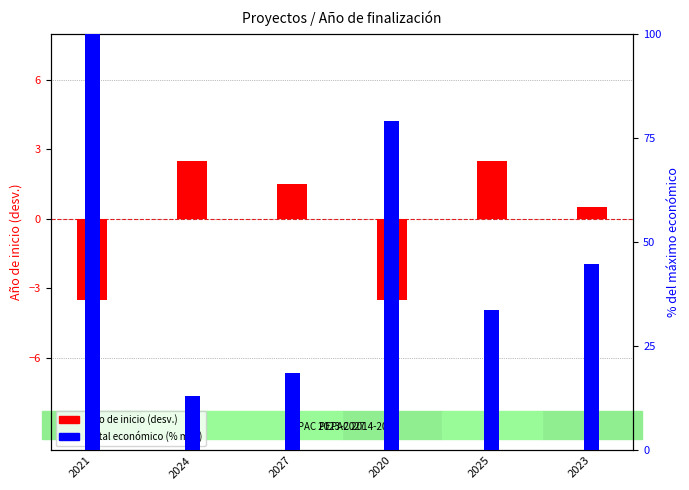

Reading left to right, transcribe all the data shown in this chart.

Año de inicio (centered): -3.5	2.5	1.5	-3.5	2.5	0.5
Total económico (% max): 100.0	13.0	18.6	78.9	33.7	44.7